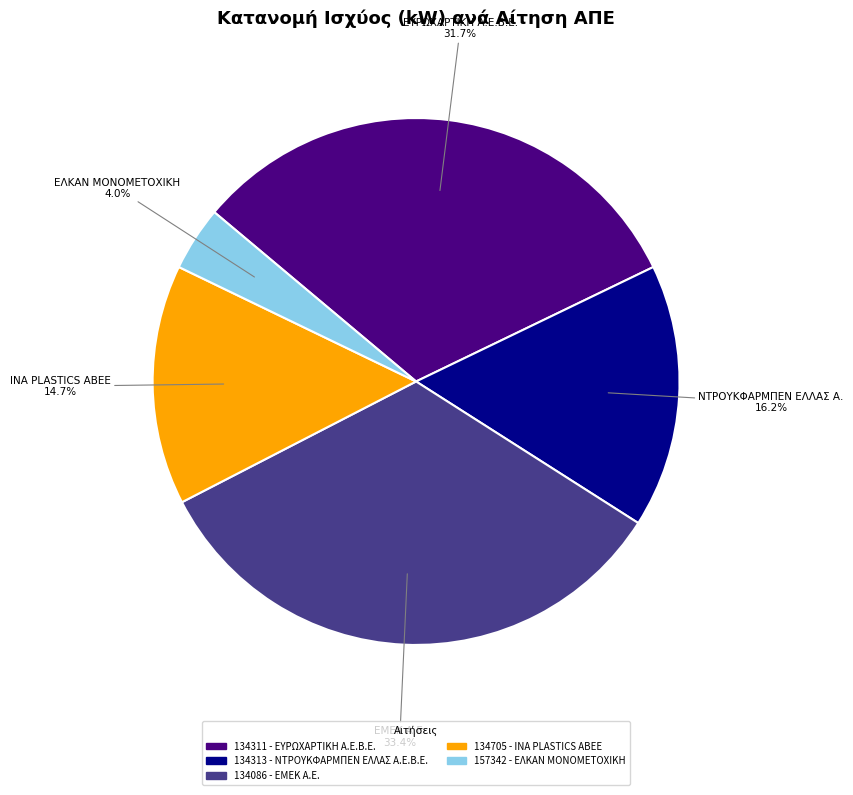

Combined, do 134313 - ΝΤΡΟΥΚΦΑΡΜΠΕΝ ΕΛΛΑΣ Α.Ε.Β.Ε. and 134705 - ΙΝΑ PLASTICS ABEE account for over 50%?

No